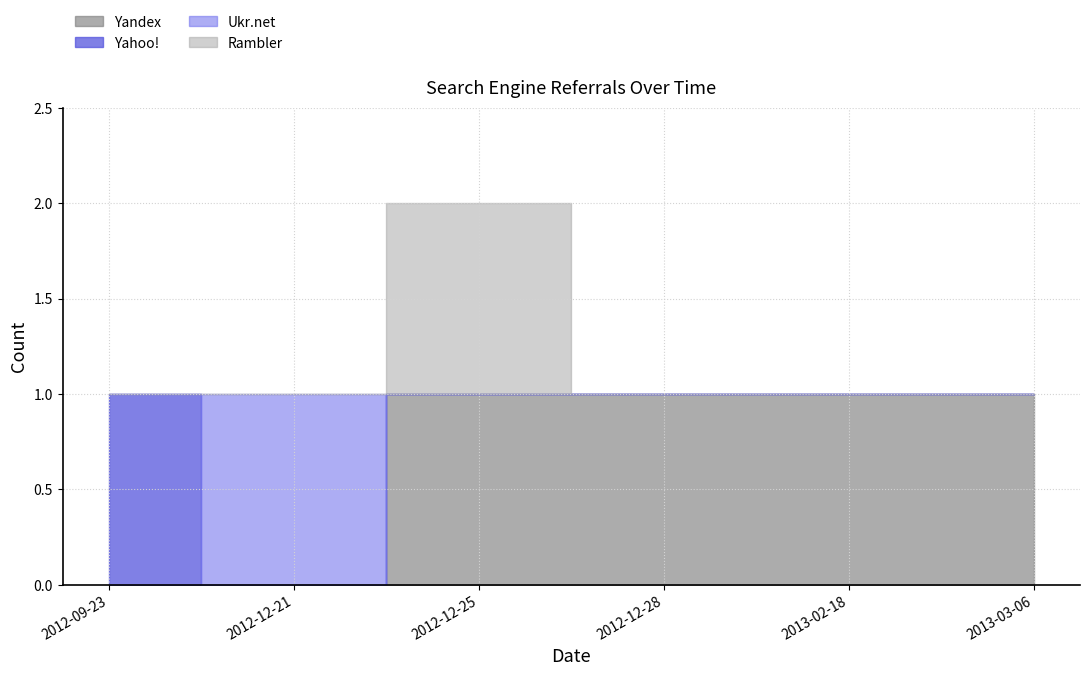

Where is Rambler nearest to the value 0?

2012-09-23